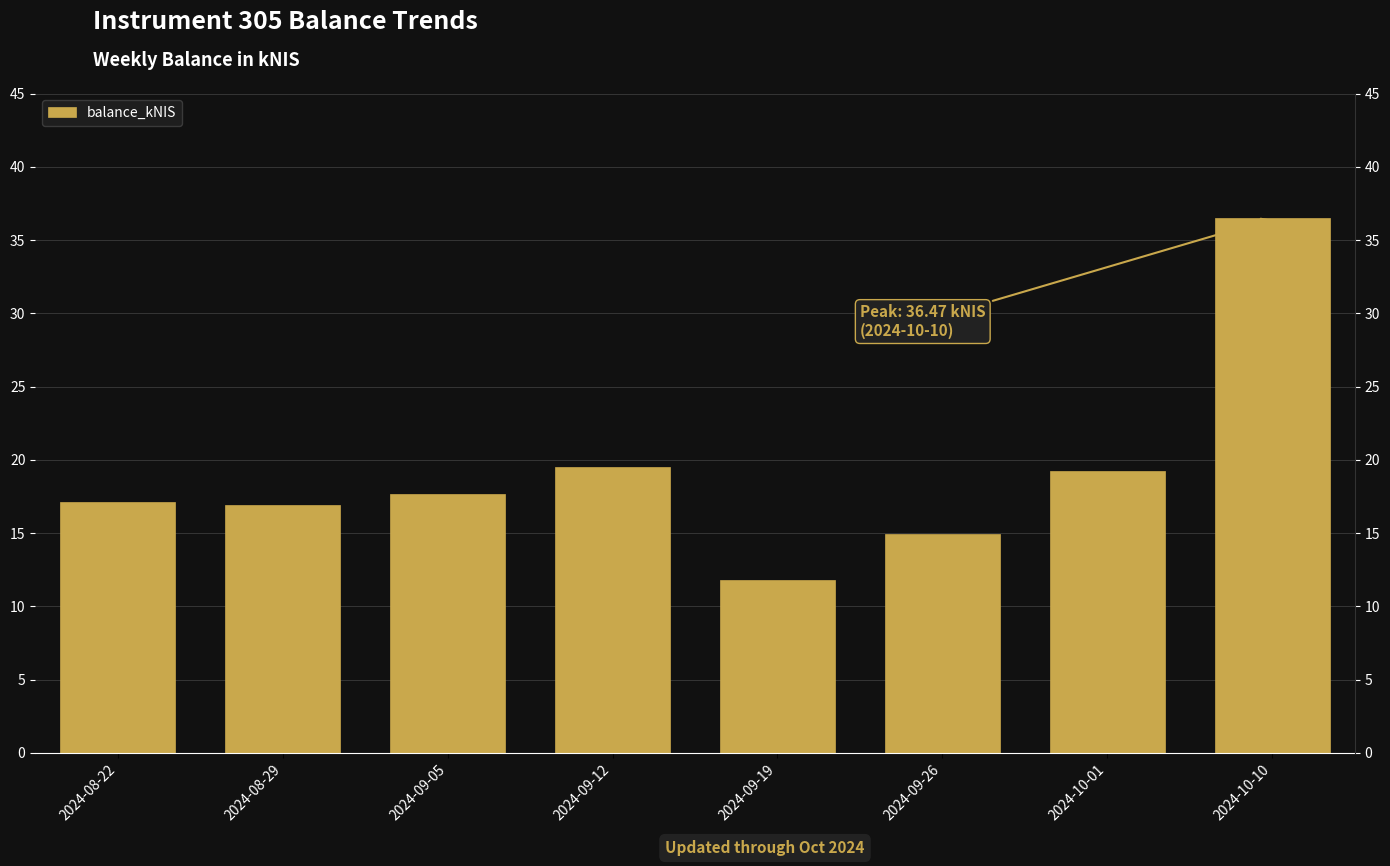

How many data points are less than 17?

3